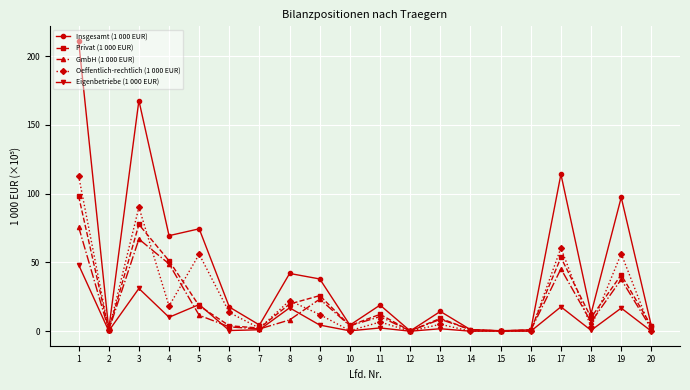

What is the maximum value for Insgesamt (1 000 EUR)?

211.1